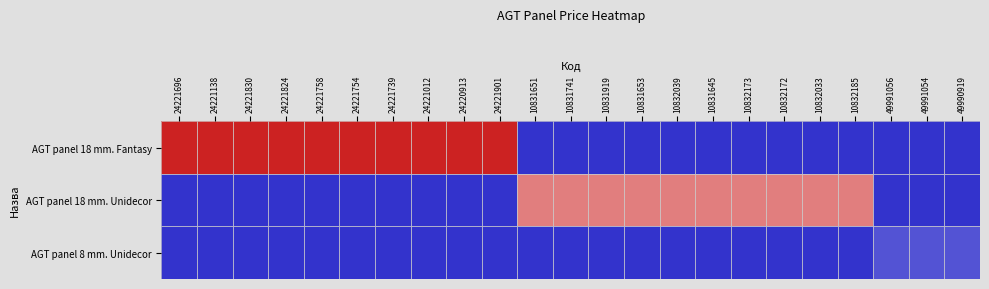

At how many categories does at least one series exceed 1409?

20